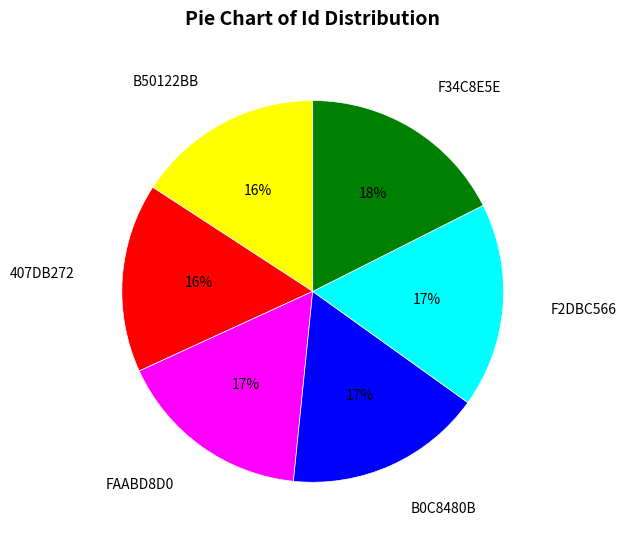

How many segments does this pie chart have?

6